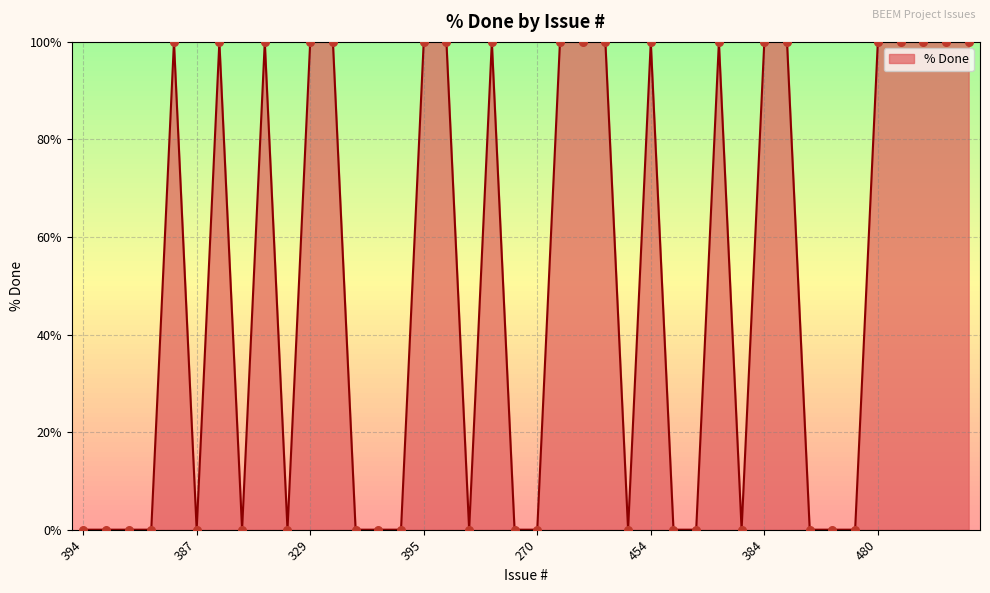

What is the difference between the maximum and minimum values?

100